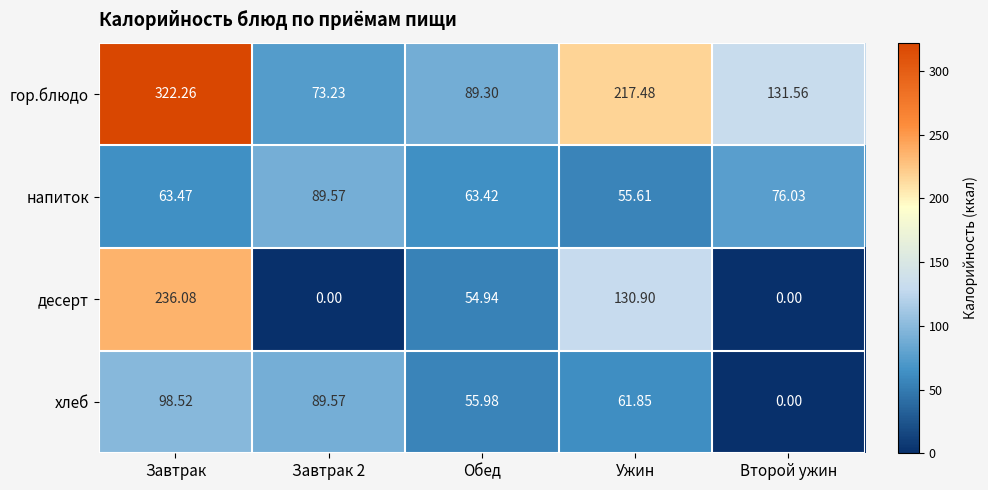

At which category does the chart reach its peak across all series?

Завтрак